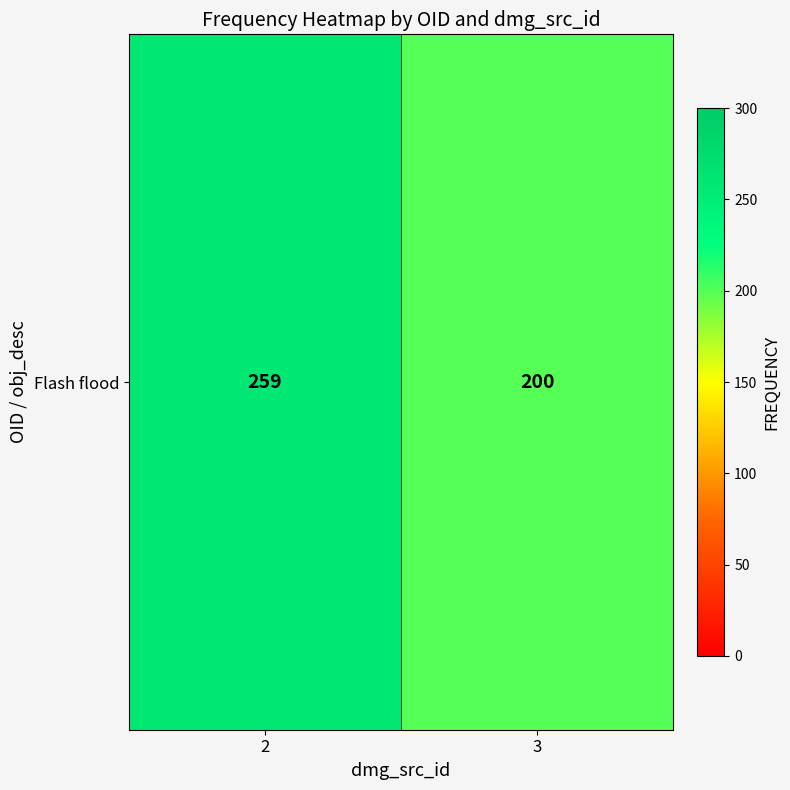

List the labels in order of value, smallest first.

3, 2